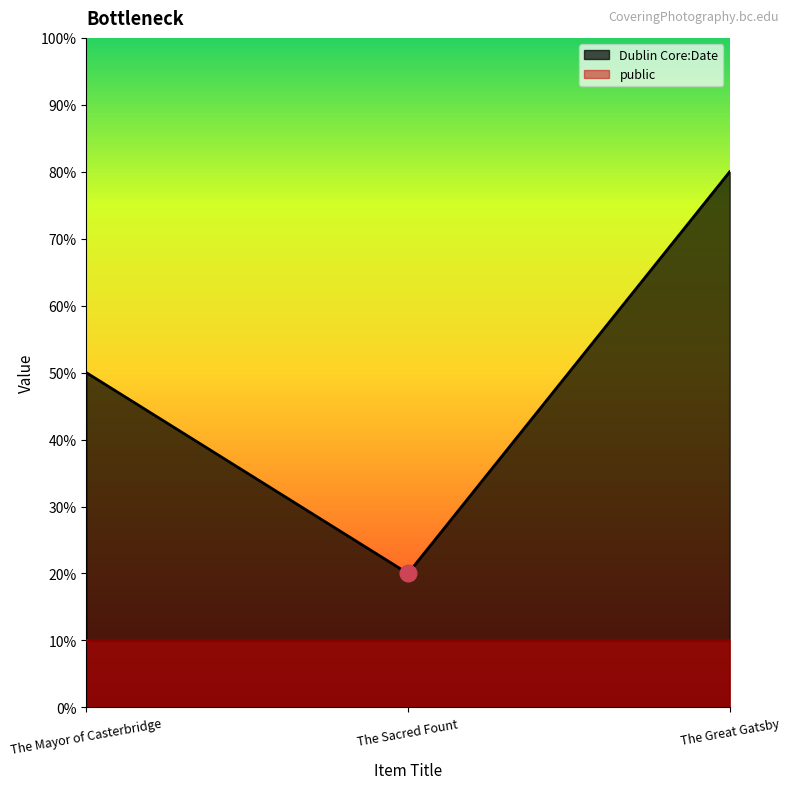

What is the difference between the maximum and minimum values?

60